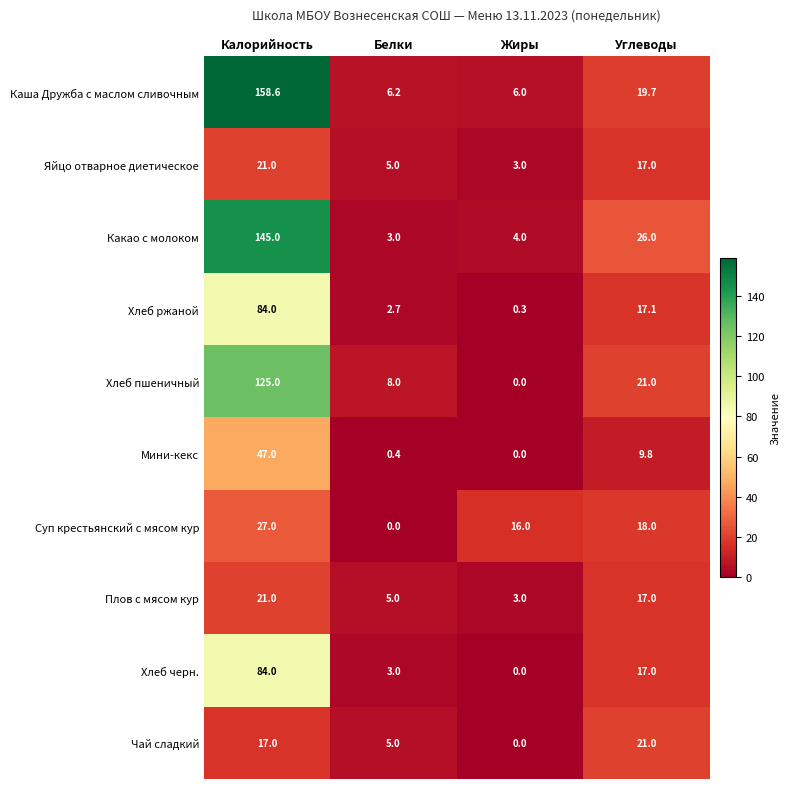

Is it true that Суп крестьянский с мясом кур equals -16.4 at Белки?

False